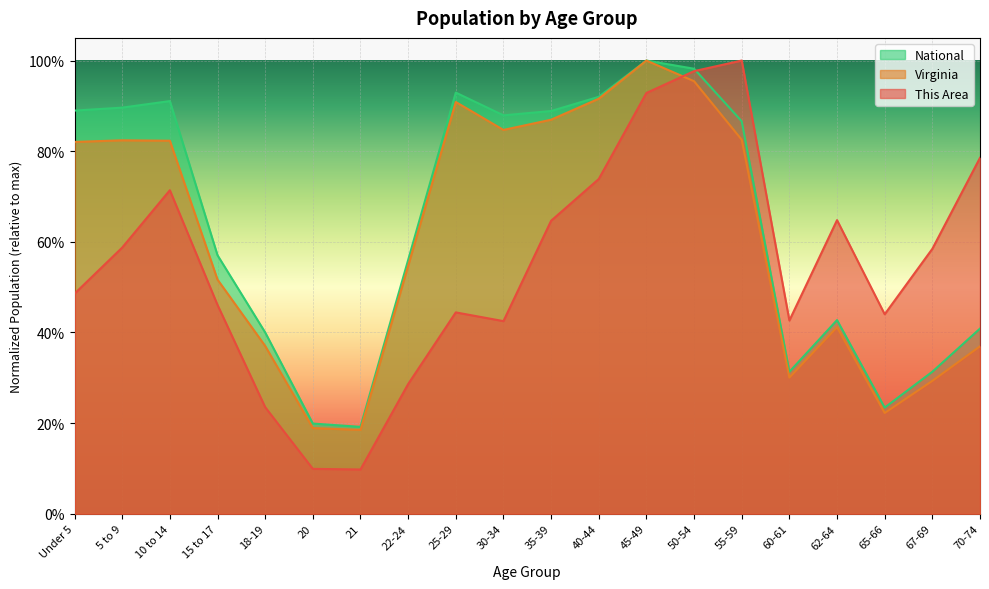

What is the difference between the second highest and minimum values in the This Area series?

0.9